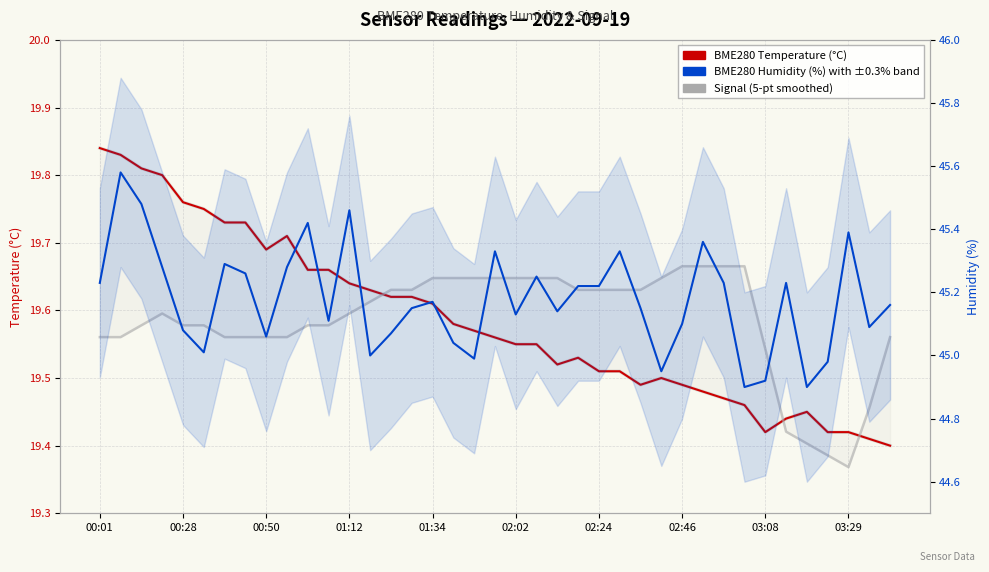

Rank the series at 01:12 from lowest to highest value.

Signal (5-pt avg), BME280 Temperature (°C), BME280 Humidity (%)